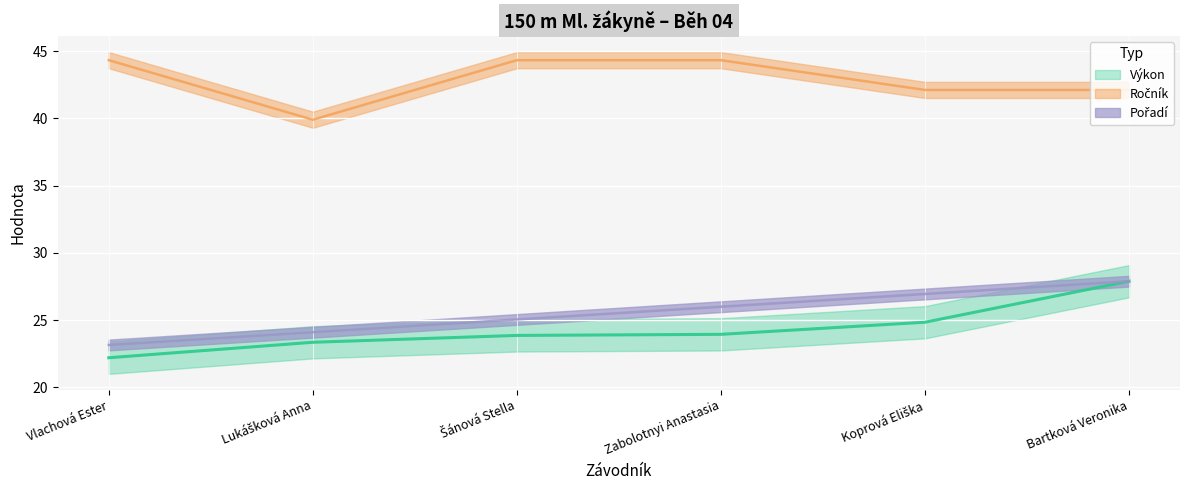

Reading right to left, extract all data points from this chart.

Pořadí: 27.9	26.9	26.0	25.0	24.1	23.1
Výkon: 27.9	24.8	23.9	23.9	23.4	22.2
Ročník: 42.1	42.1	44.3	44.3	39.9	44.3